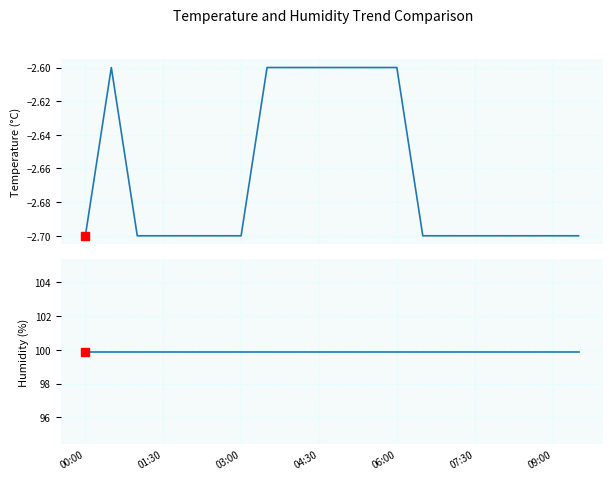

What are all the series names shown in the legend?

temperature, humidity